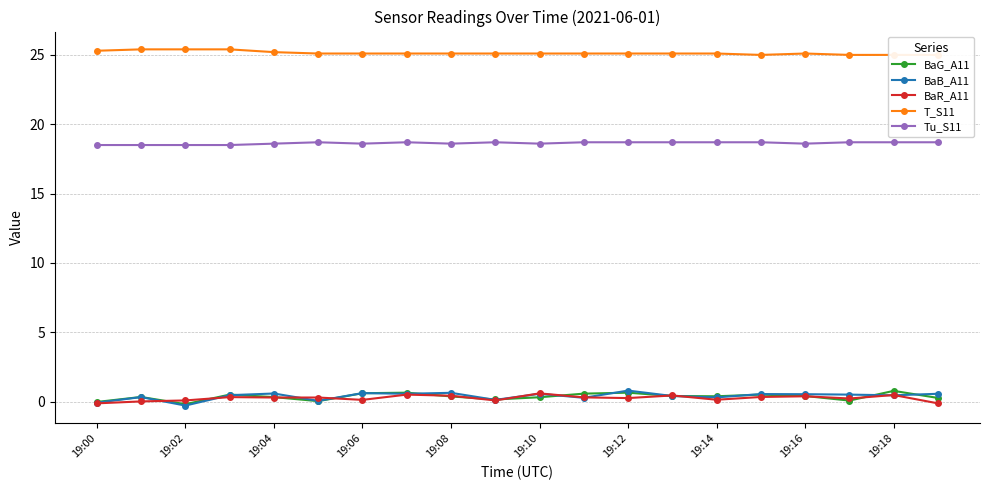

Is this an area chart (filled region under the line)?

No